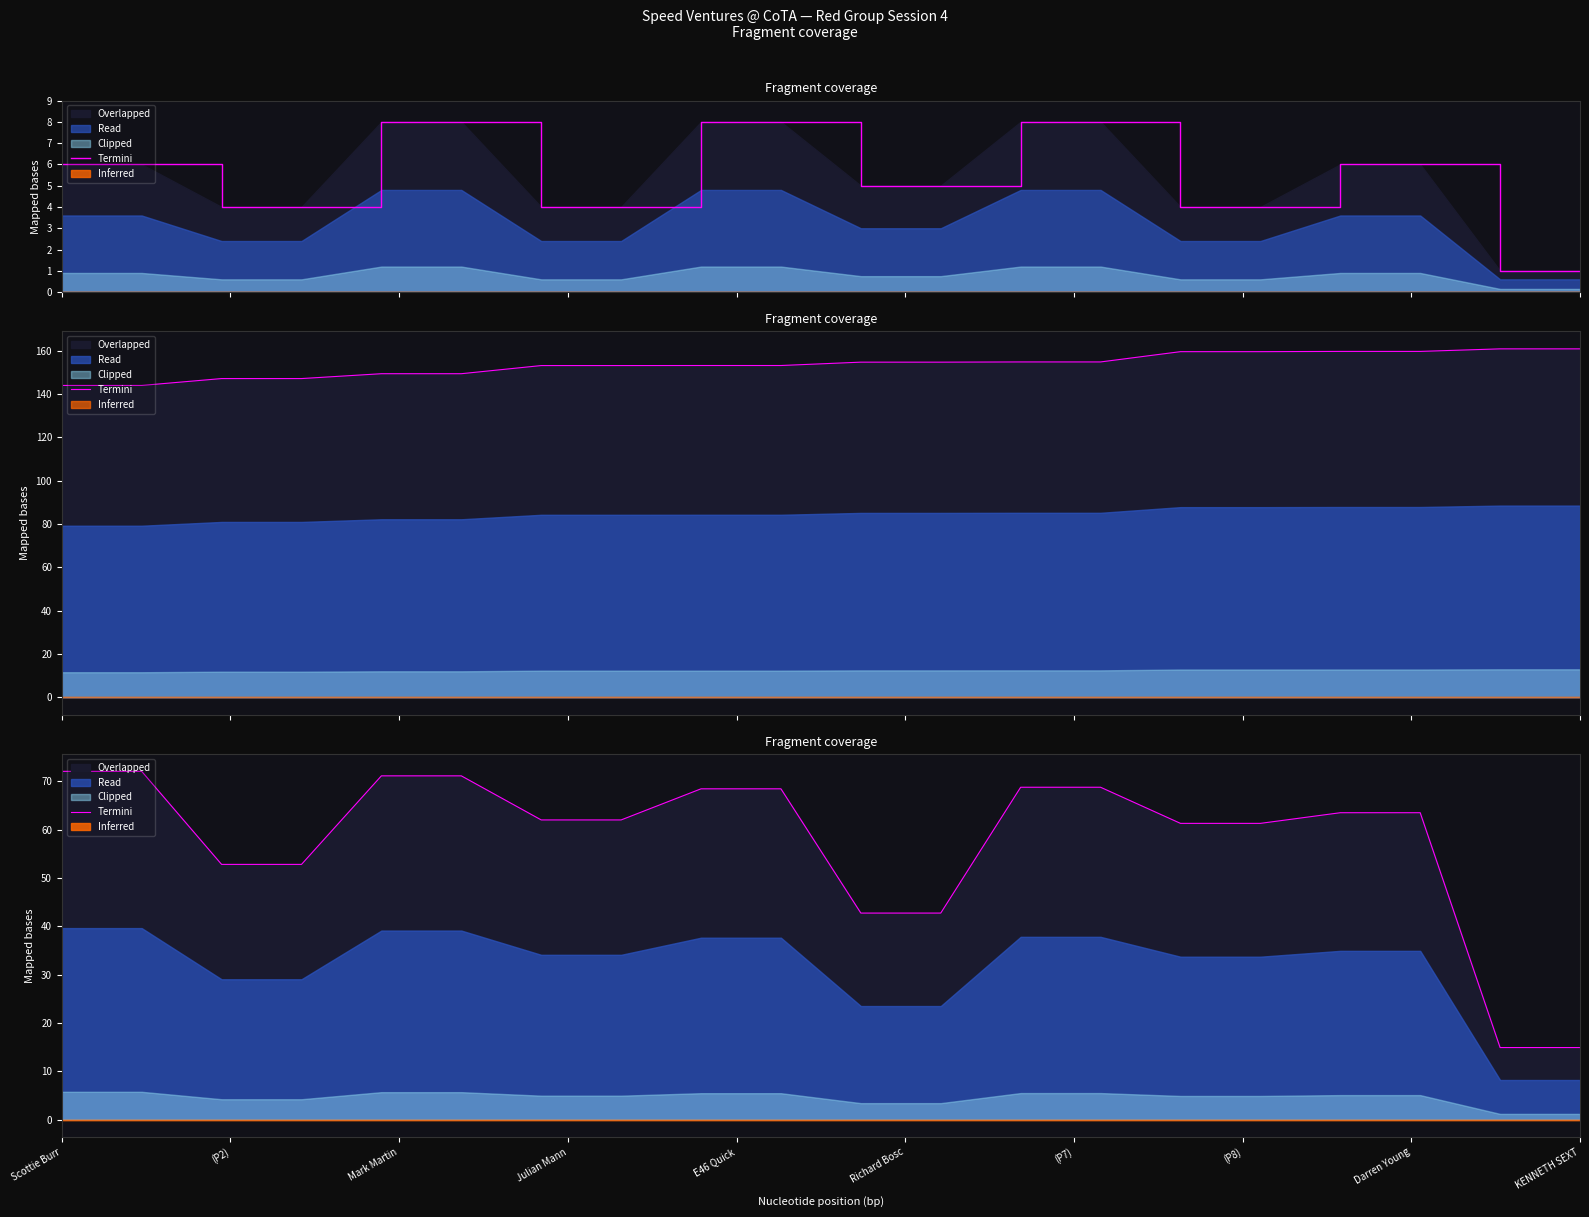

Reading left to right, list all the values displayed in this chart.

72.1	72.1	52.8	52.8	71.1	71.1	62.0	62.0	68.4	68.4	42.7	42.7	68.8	68.8	61.3	61.3	63.5	63.5	14.9	14.9